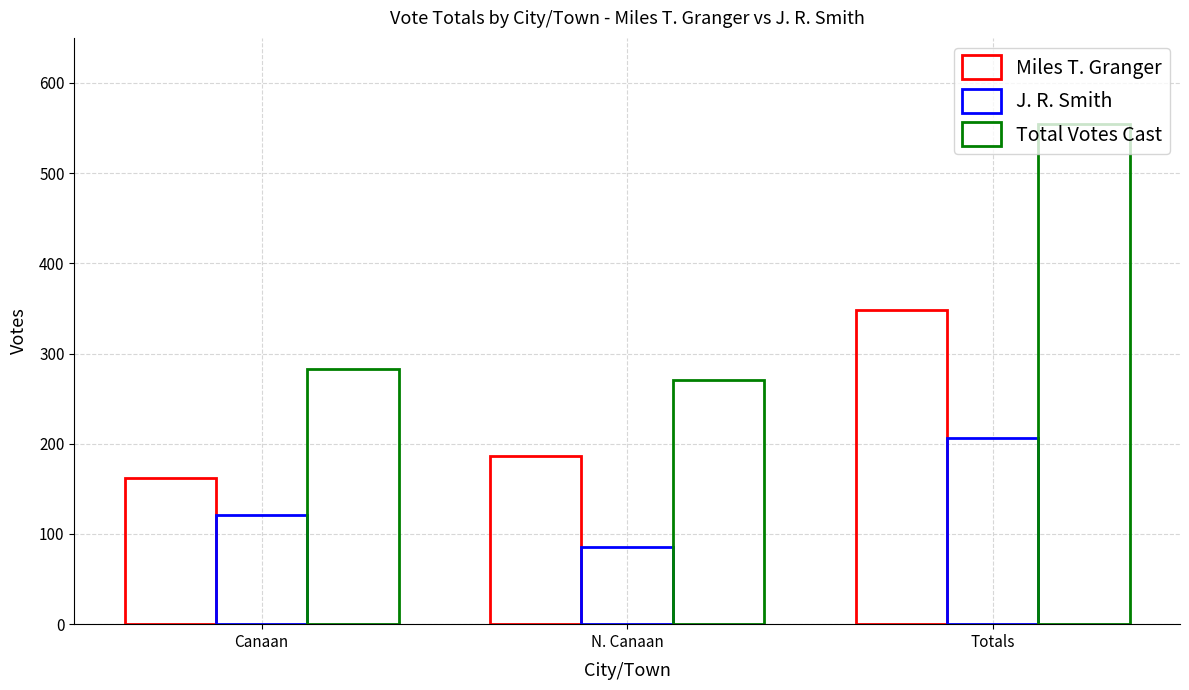

How many values in the Miles T. Granger series are below 186?

1